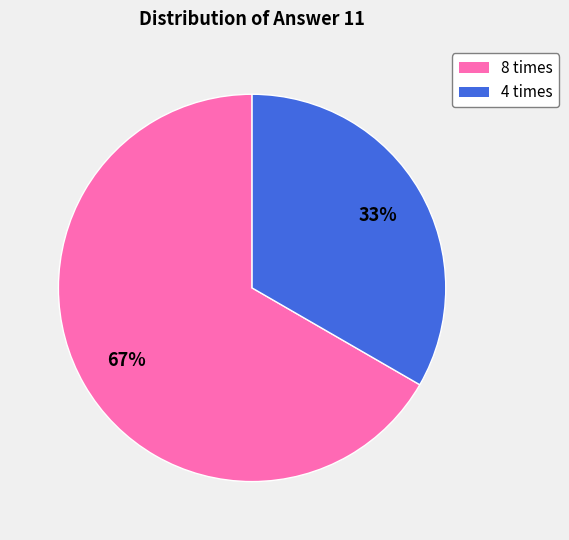

To the nearest percent, what is the combined percentage of 8 times and 4 times?

100%